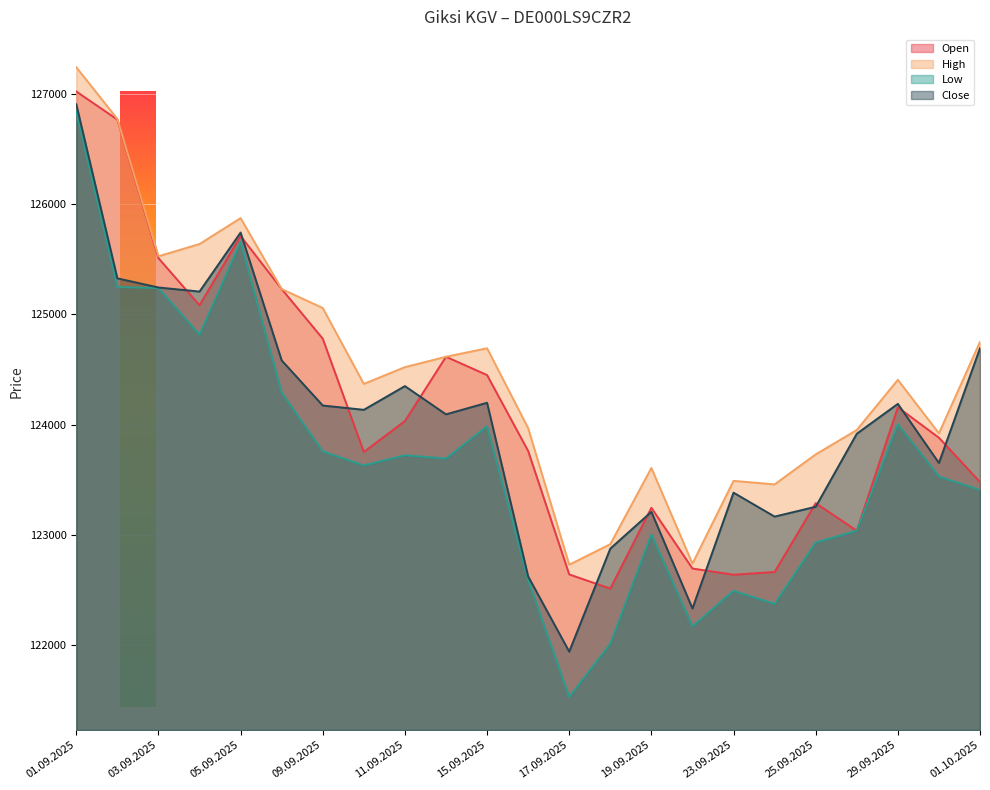

True or false: Low and Open cross at least once.

False